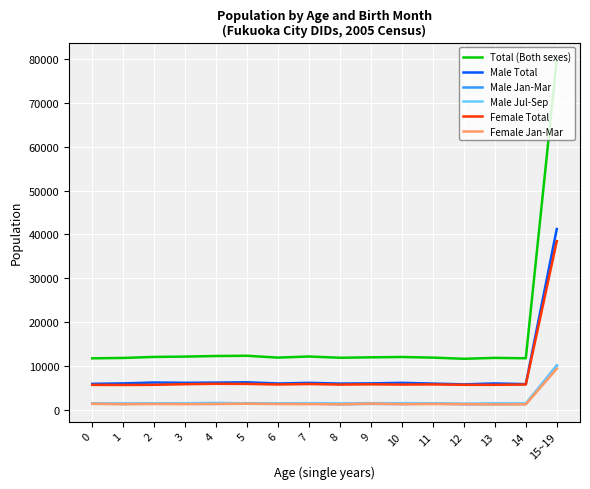

Which category has the highest value across all series?

15~19